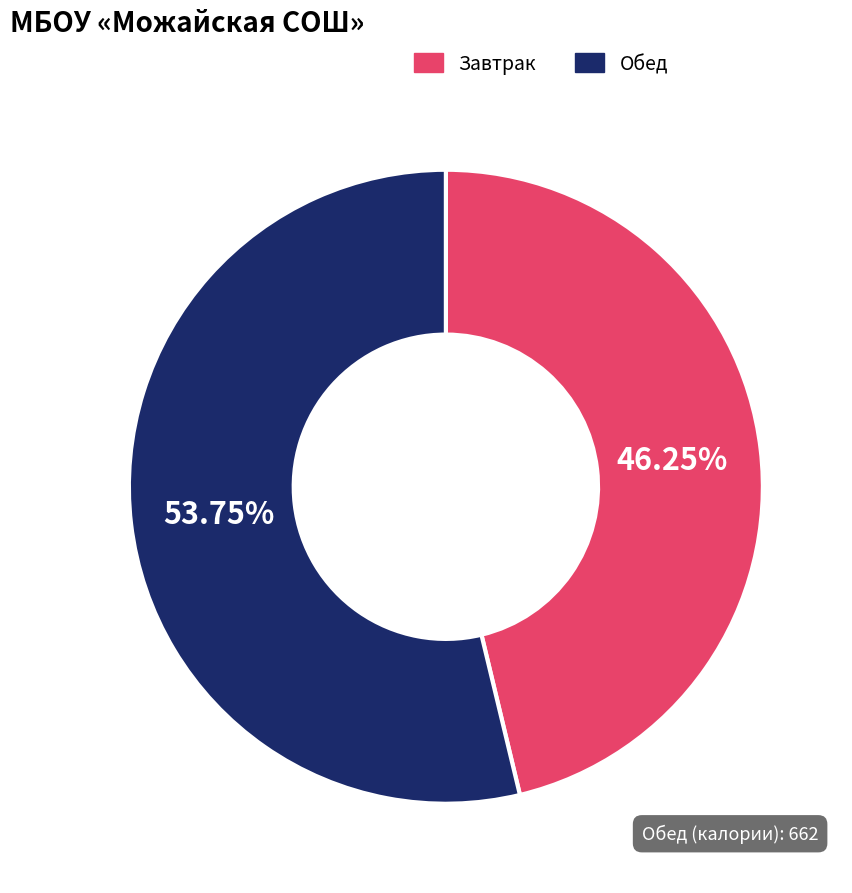

Does any single category account for the majority?

Yes